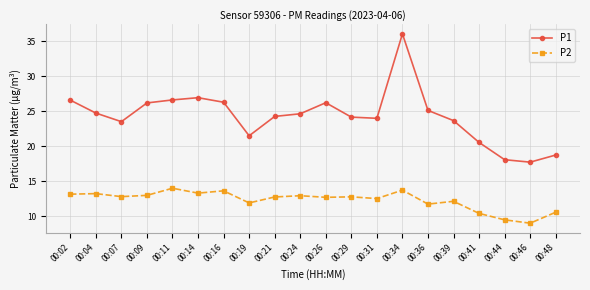

Is it true that P2 equals 12.8 at 00:07?

True